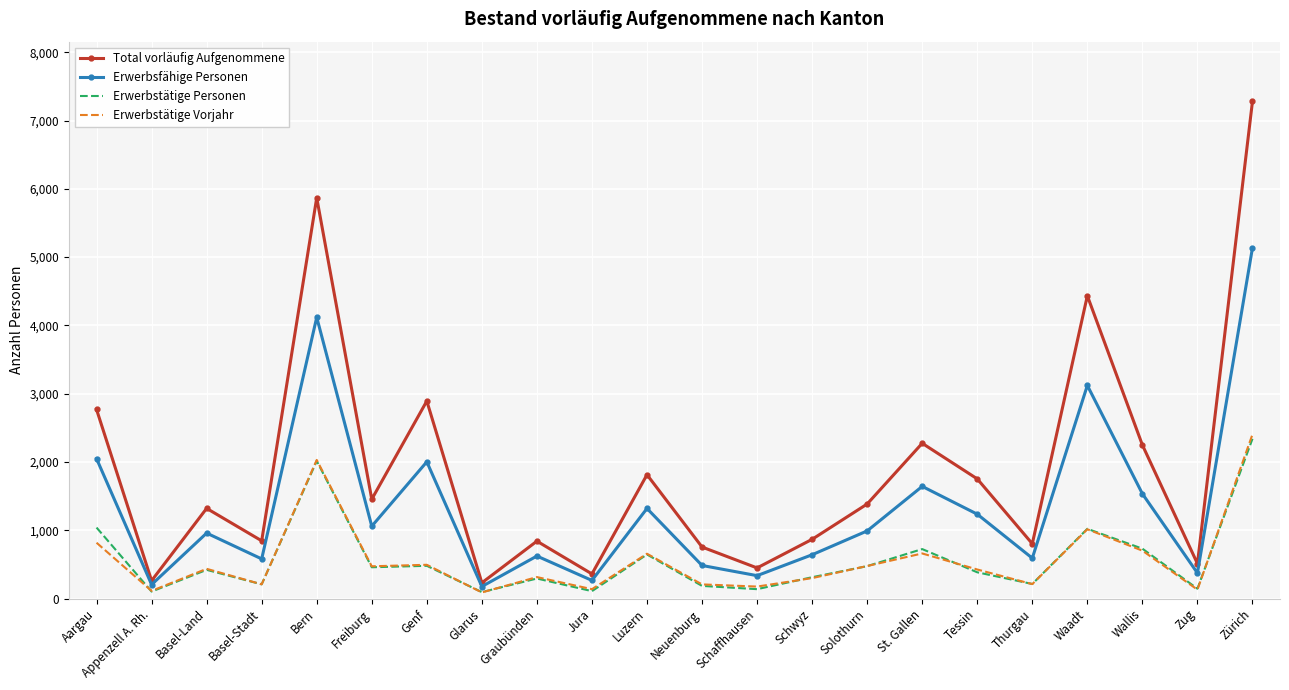

True or false: Erwerbstätige Personen and Total vorläufig Aufgenommene cross at least once.

False